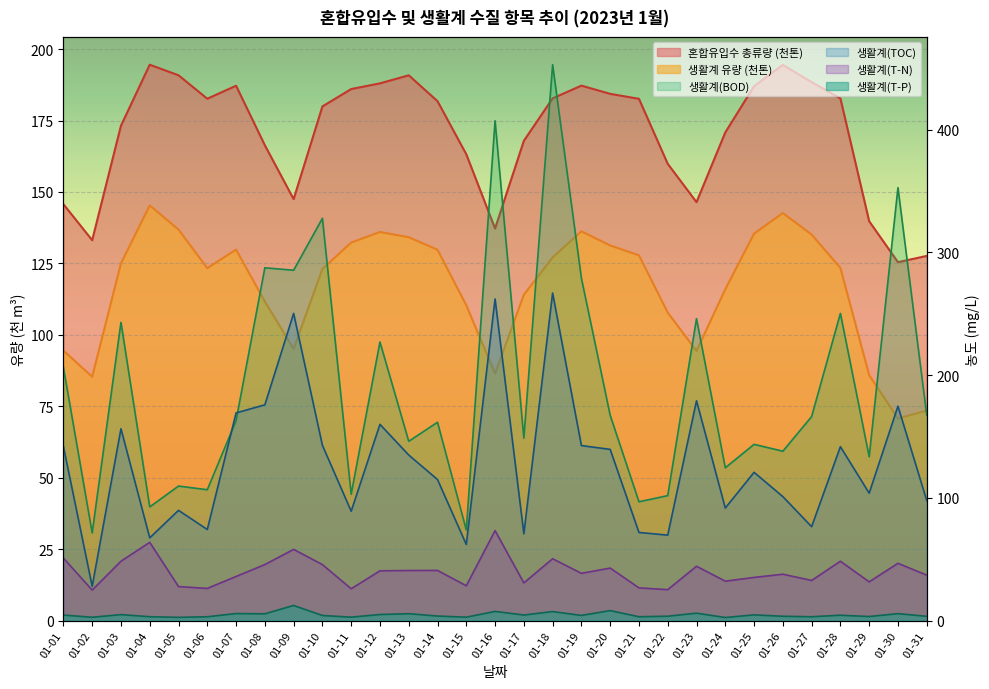

True or false: 생활계(T-N) has a value of 16.1 at 01-16.

False